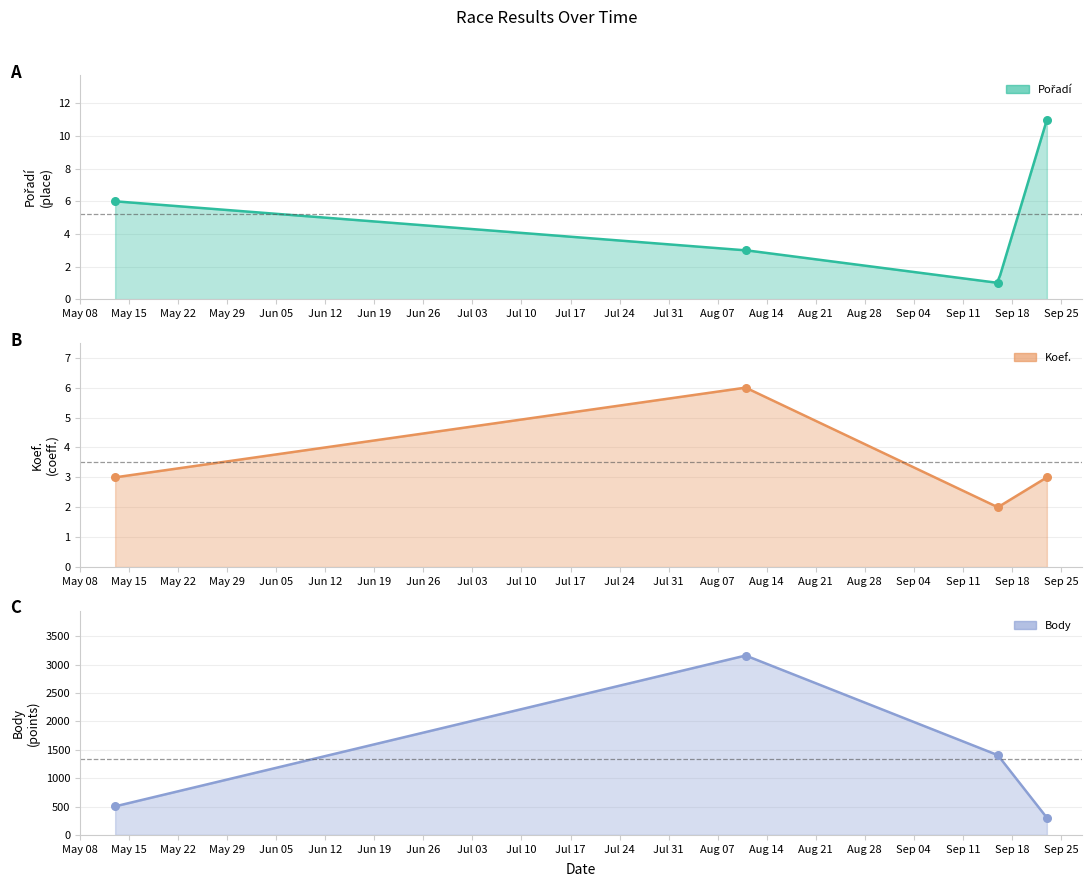

At how many categories does at least one series exceed 2346?

1